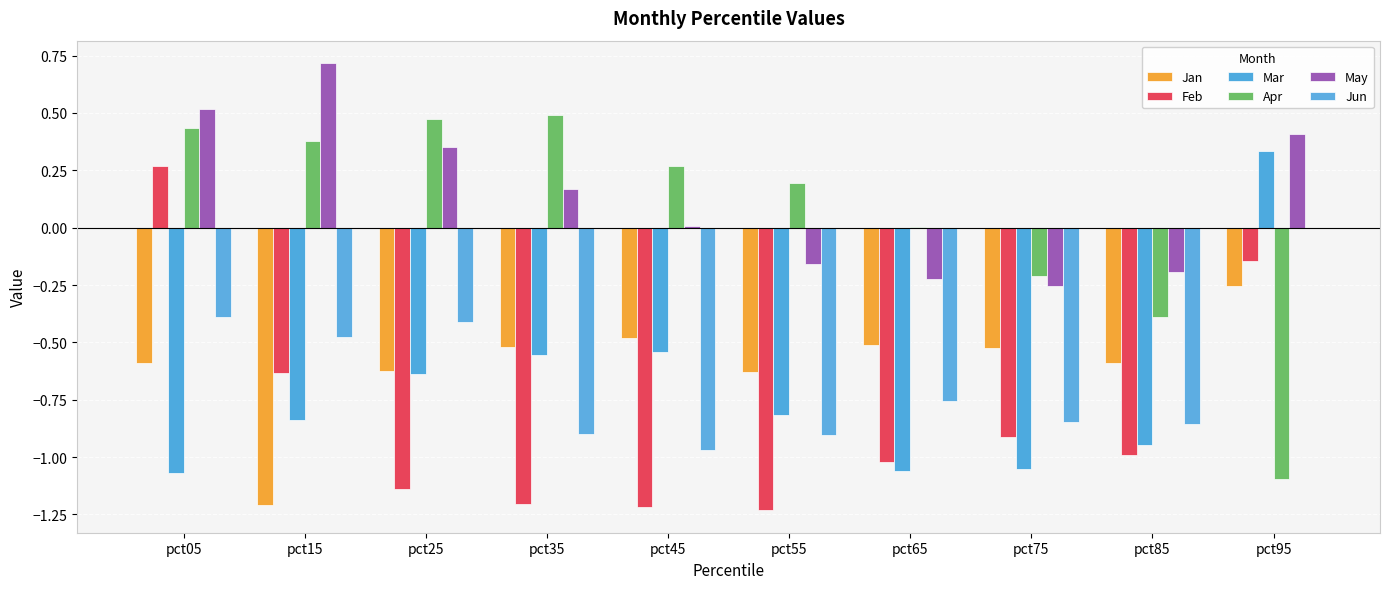

What is the value of the Feb bar at the 9th from the left?

-1.0